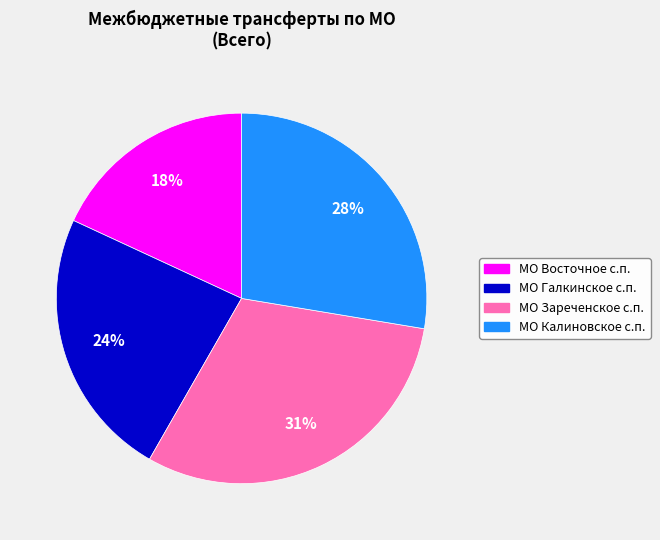

To the nearest percent, what is the difference between the largest and smallest slice percentages?

13%